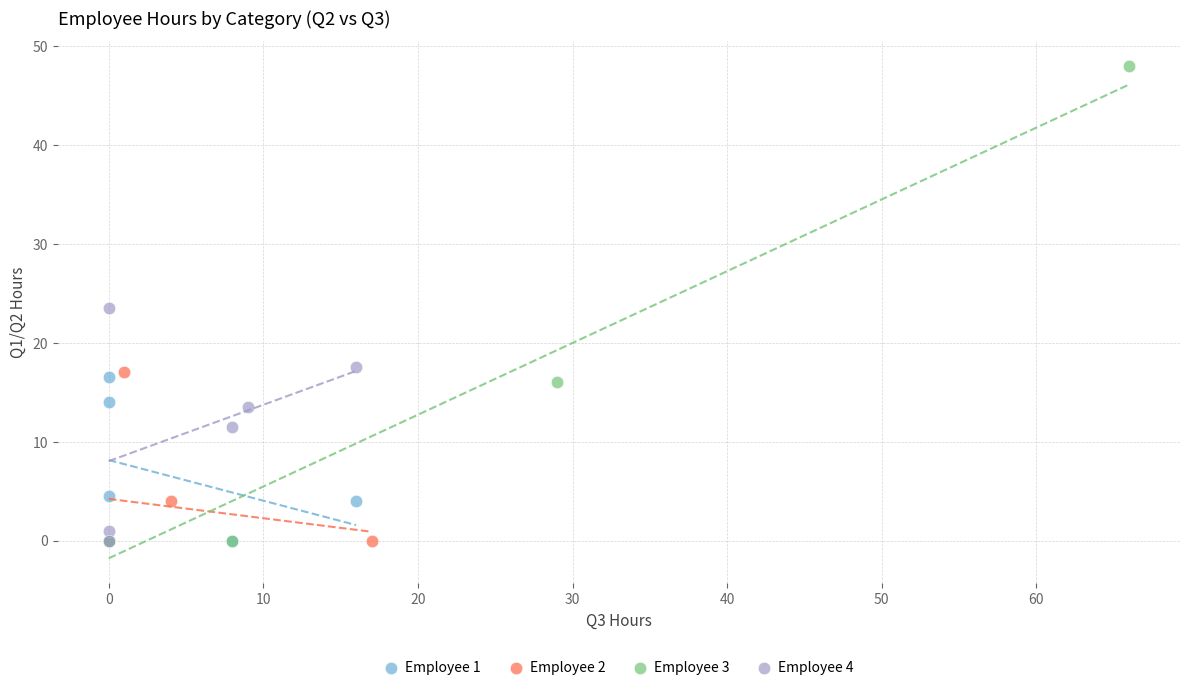

Which series contains the highest Y value?

Employee 3